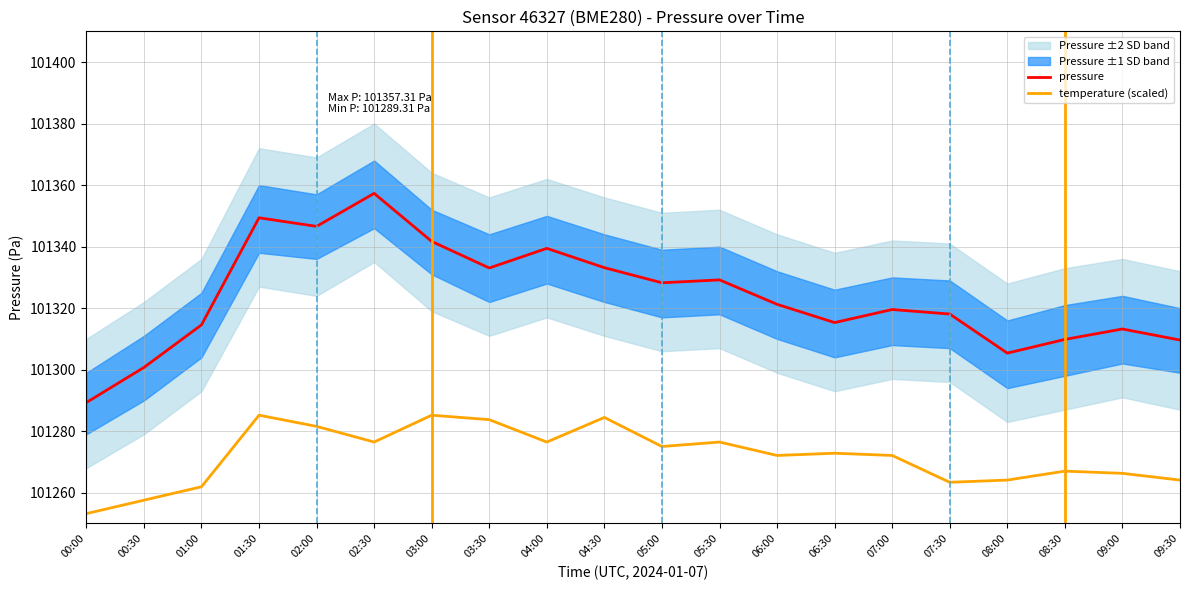

How many values in the temperature (scaled) series are below 101272?

8